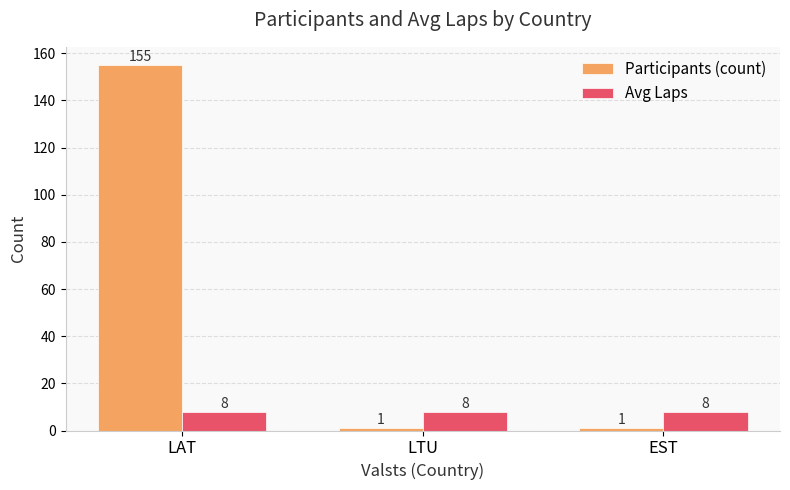

At LAT, list the series in order from smallest to largest.

Avg Laps, Participants (count)